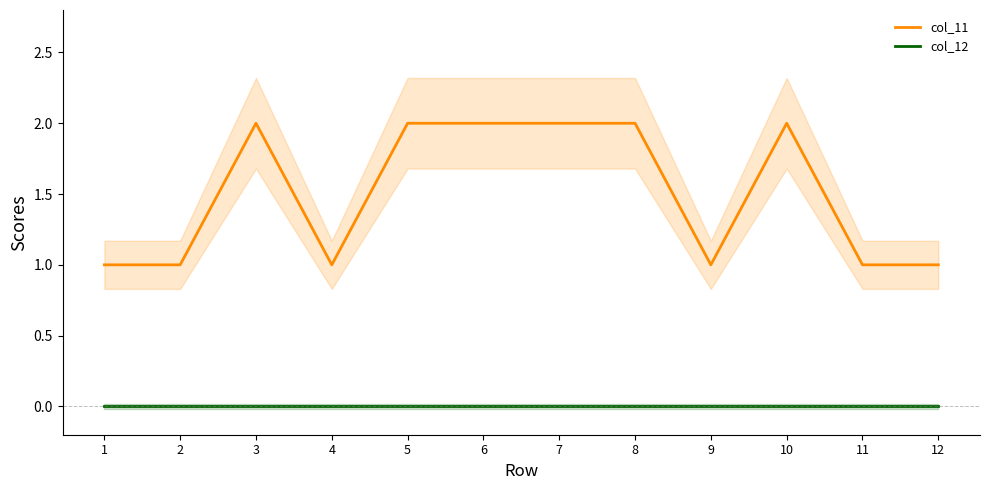

Which series has the largest total across all categories?

col_11